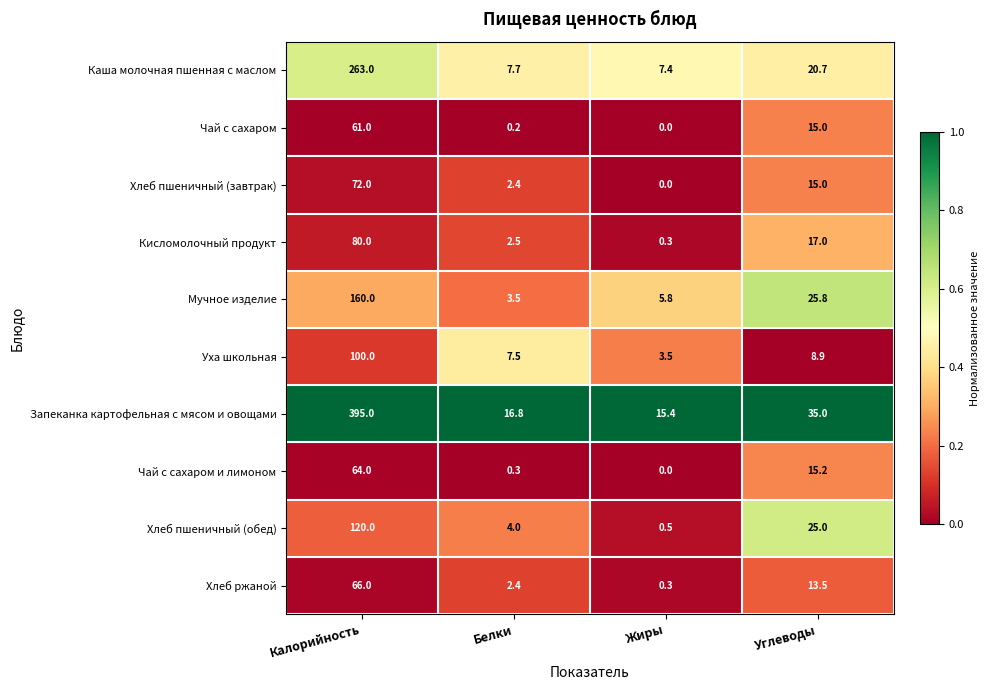

At how many categories does at least one series exceed 0?

4